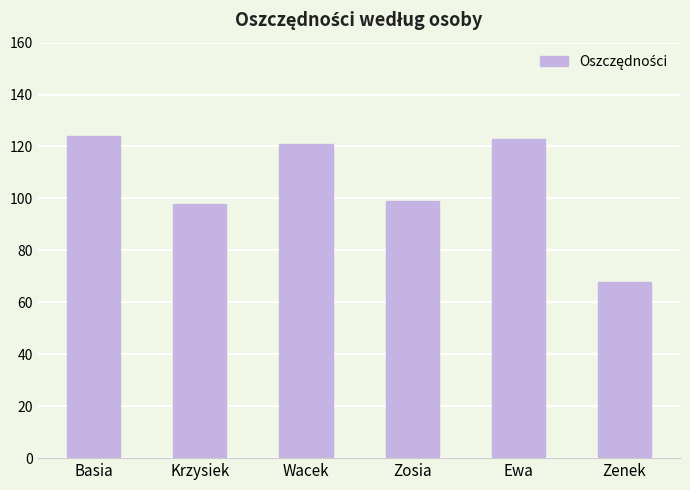

Approximately how many times larger is the value at Basia compared to Zenek?

1.8